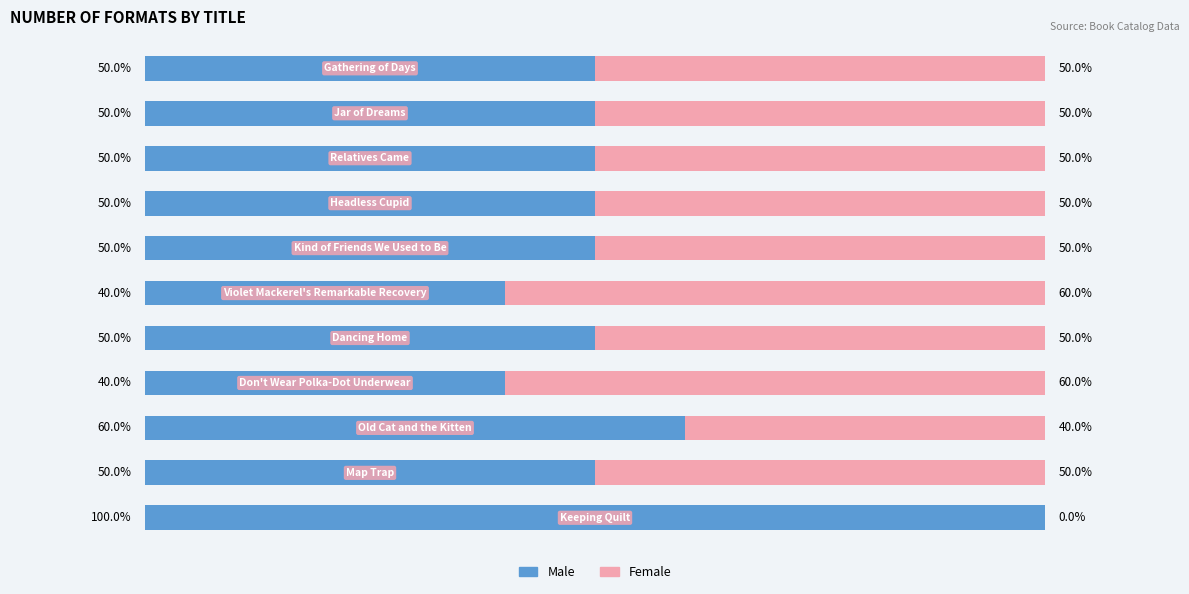

What are all the series names shown in the legend?

Male, Female